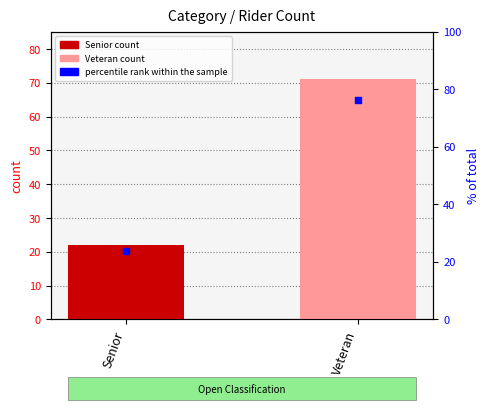

Between Senior and Veteran, which is larger?

Veteran